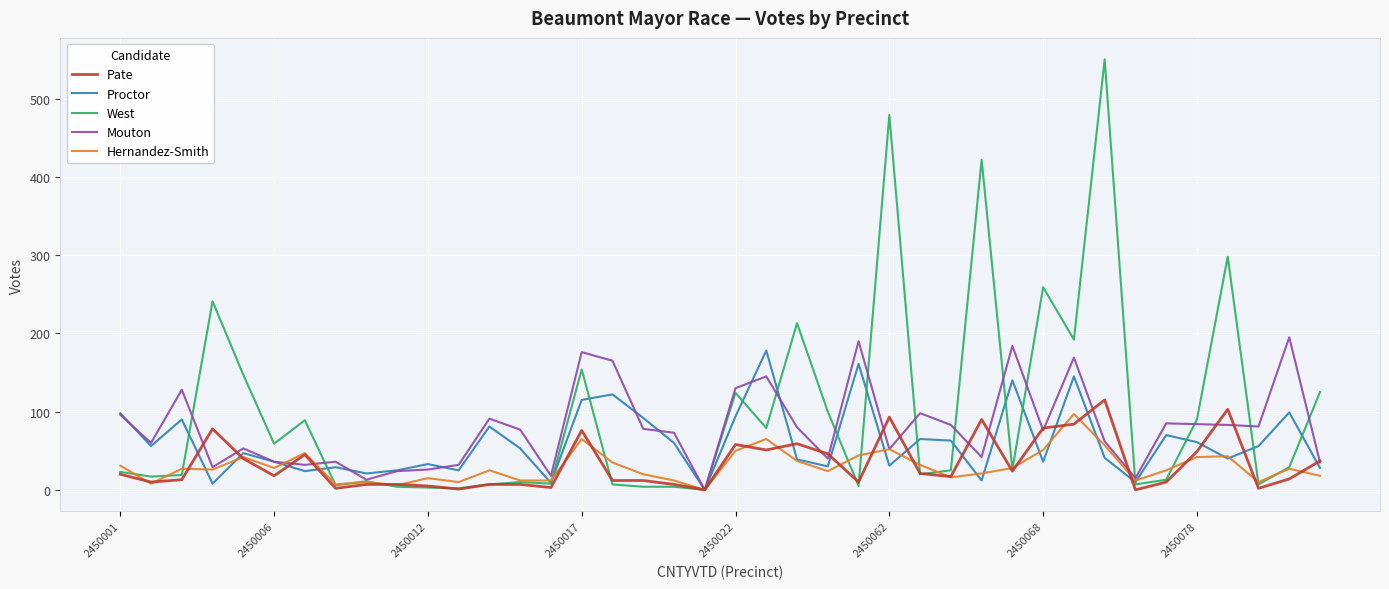

What is the maximum value for West?

550